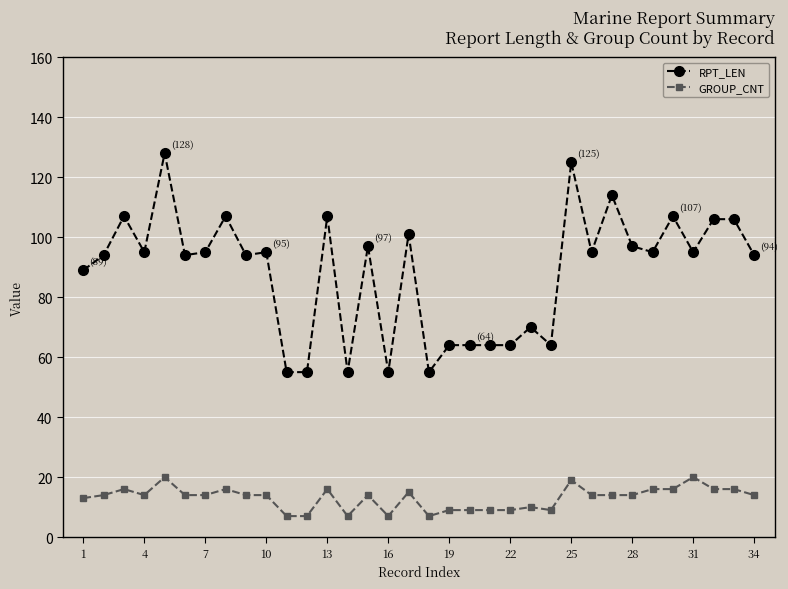

Which series has the largest range (max minus min)?

RPT_LEN